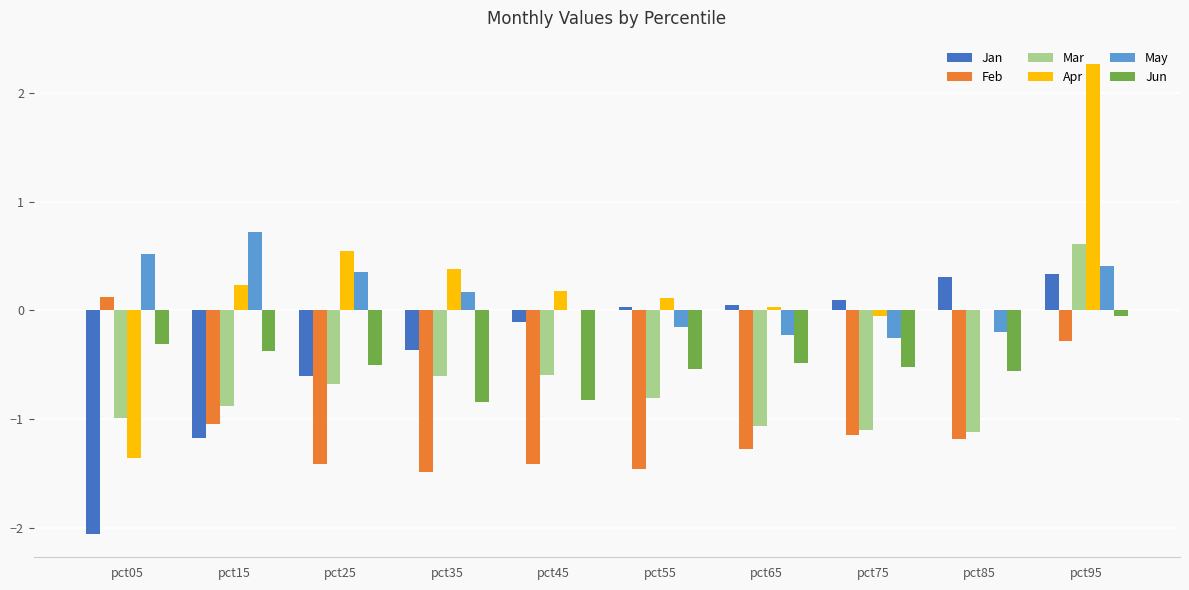

At which label does Feb reach its peak?

pct05